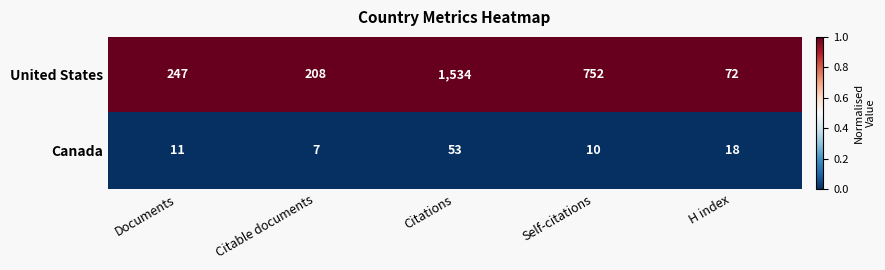

What is the maximum value shown in the chart?

1534